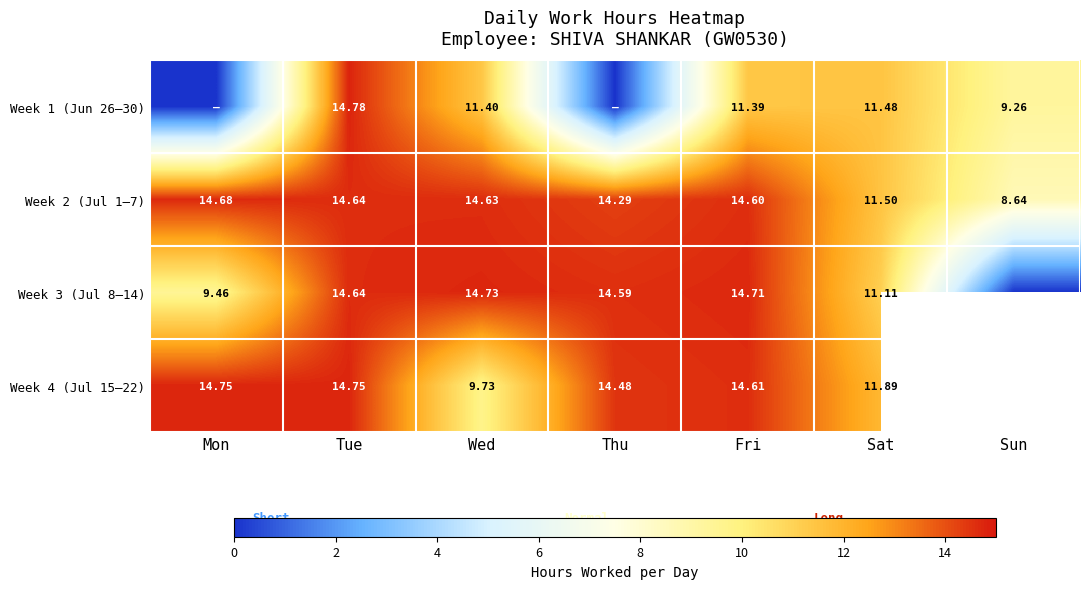

Where does the Week 2 (Jul 1–7) series first go above 14?

Mon